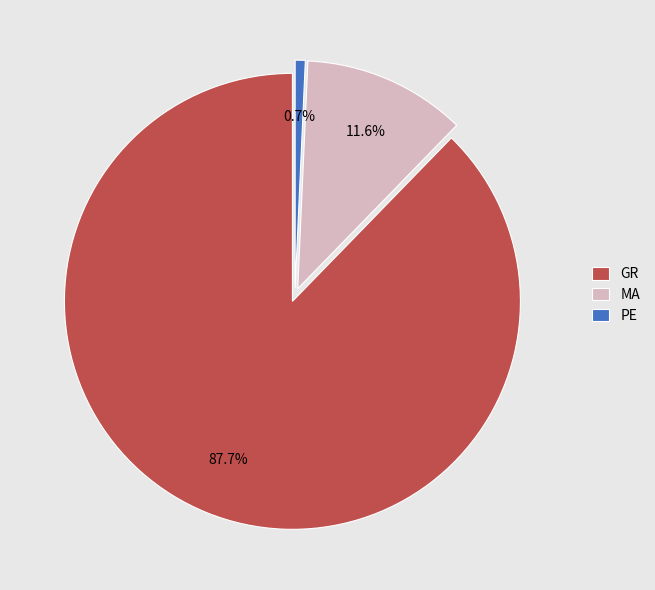

Which has a higher value, MA or GR?

GR